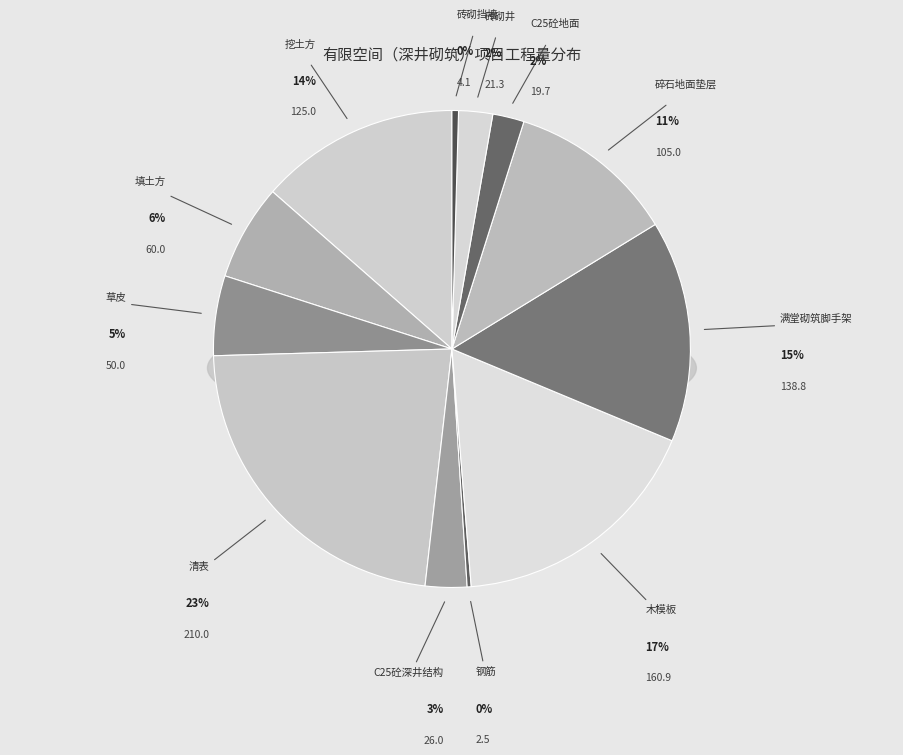

True or false: 钢筋 accounts for 0% of the total.

True